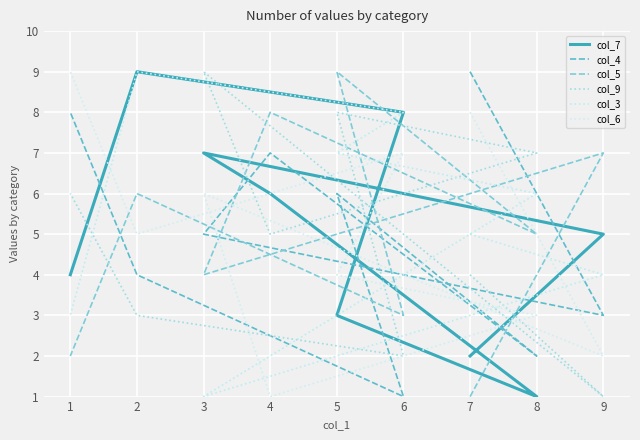

What is the value of the col_9 point at the 6th from the left?

8